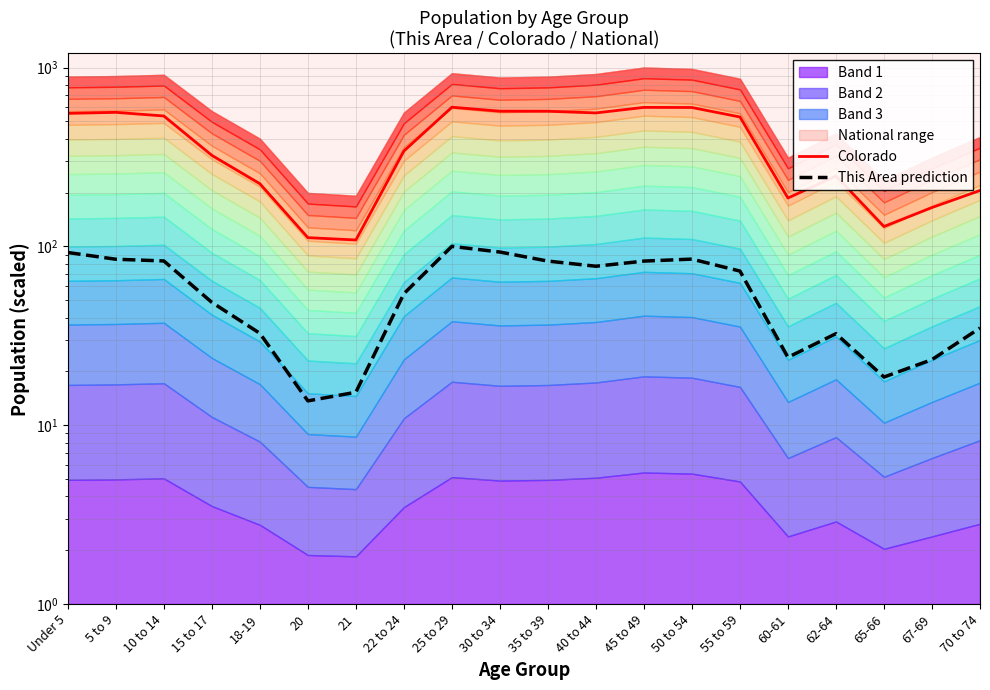

How many lines are shown in the chart?

2